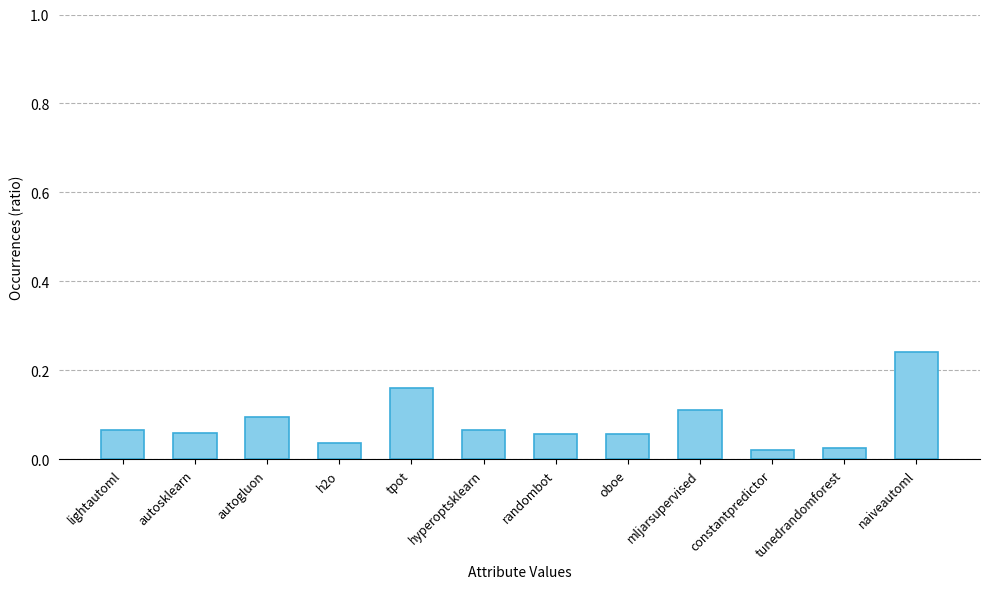

Which label corresponds to the largest value in the chart?

naiveautoml